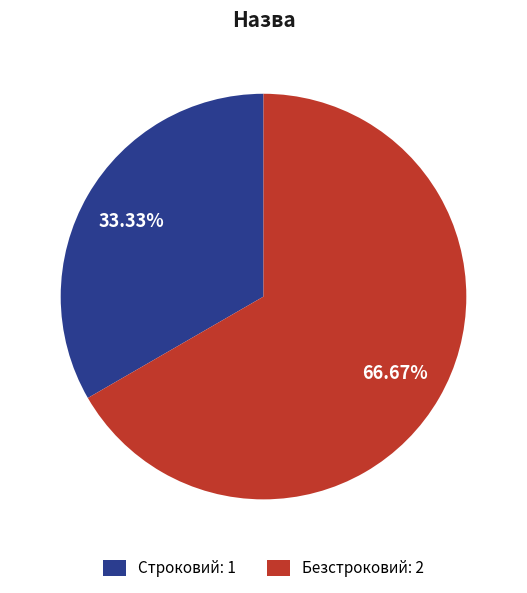

True or false: Строковий accounts for 42% of the total.

False